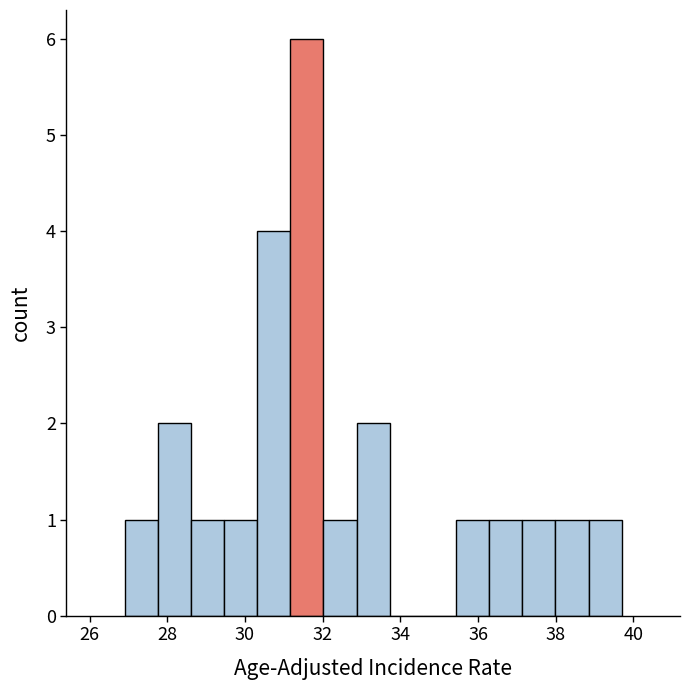

How tall is the bar that spans 27.0 to 27.8 on the x-axis? Neither the bar edges nor the heights are printed on the chart, so give them approximately, as read against the axes.

1